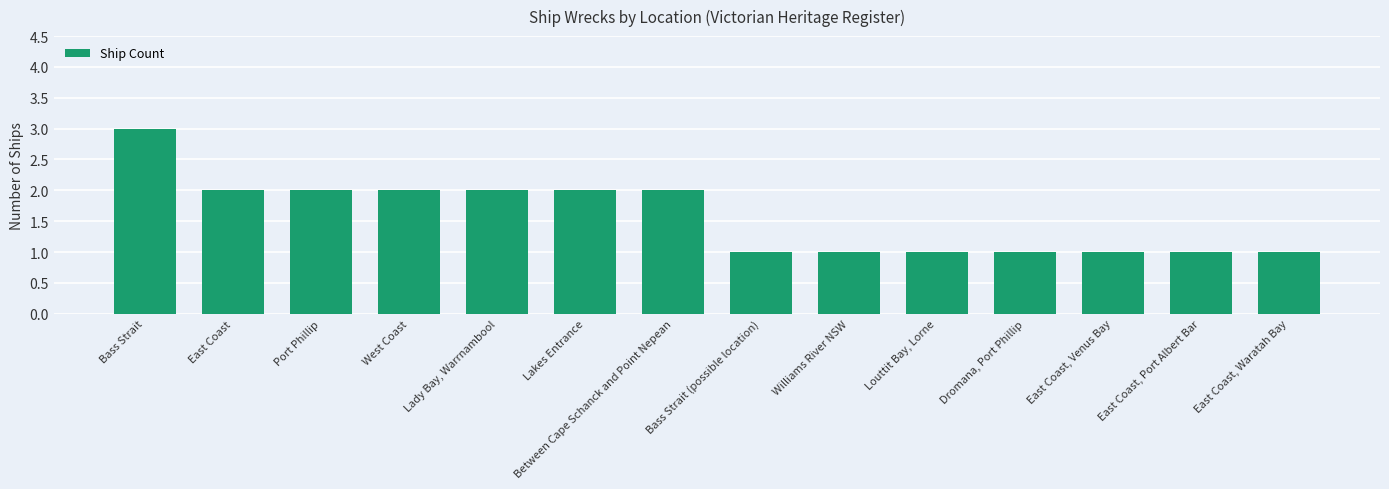

What is the greatest value displayed?

3